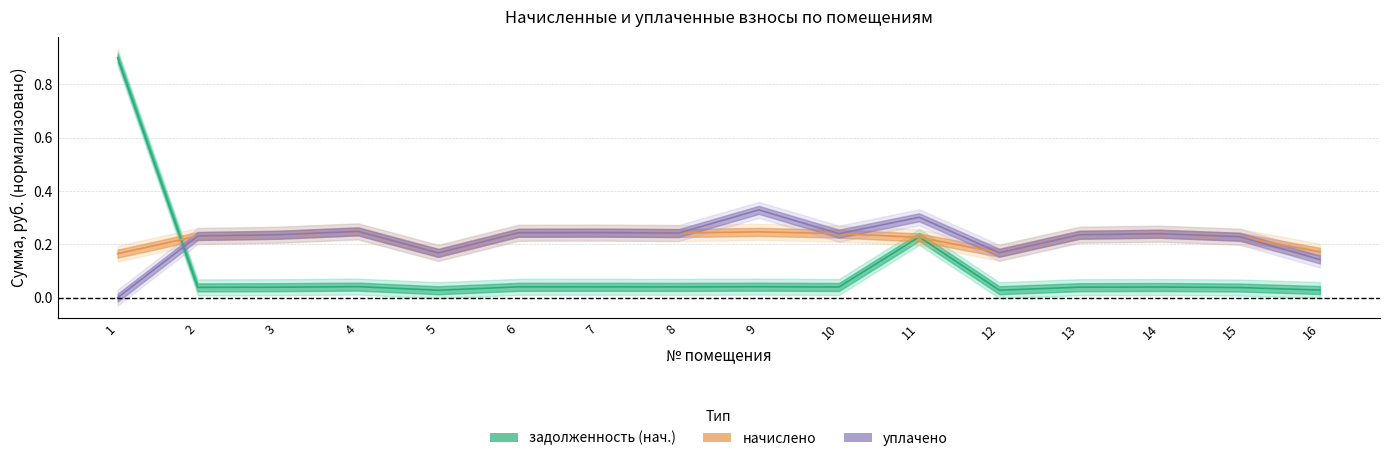

Reading right to left, what are all the values shown in this chart?

задолженность (нач.): 0.0	0.0	0.0	0.0	0.0	0.2	0.0	0.0	0.0	0.0	0.0	0.0	0.0	0.0	0.0	0.9
начислено: 0.2	0.2	0.2	0.2	0.2	0.2	0.2	0.2	0.2	0.2	0.2	0.2	0.2	0.2	0.2	0.2
уплачено: 0.1	0.2	0.2	0.2	0.2	0.3	0.2	0.3	0.2	0.2	0.2	0.2	0.2	0.2	0.2	0.0